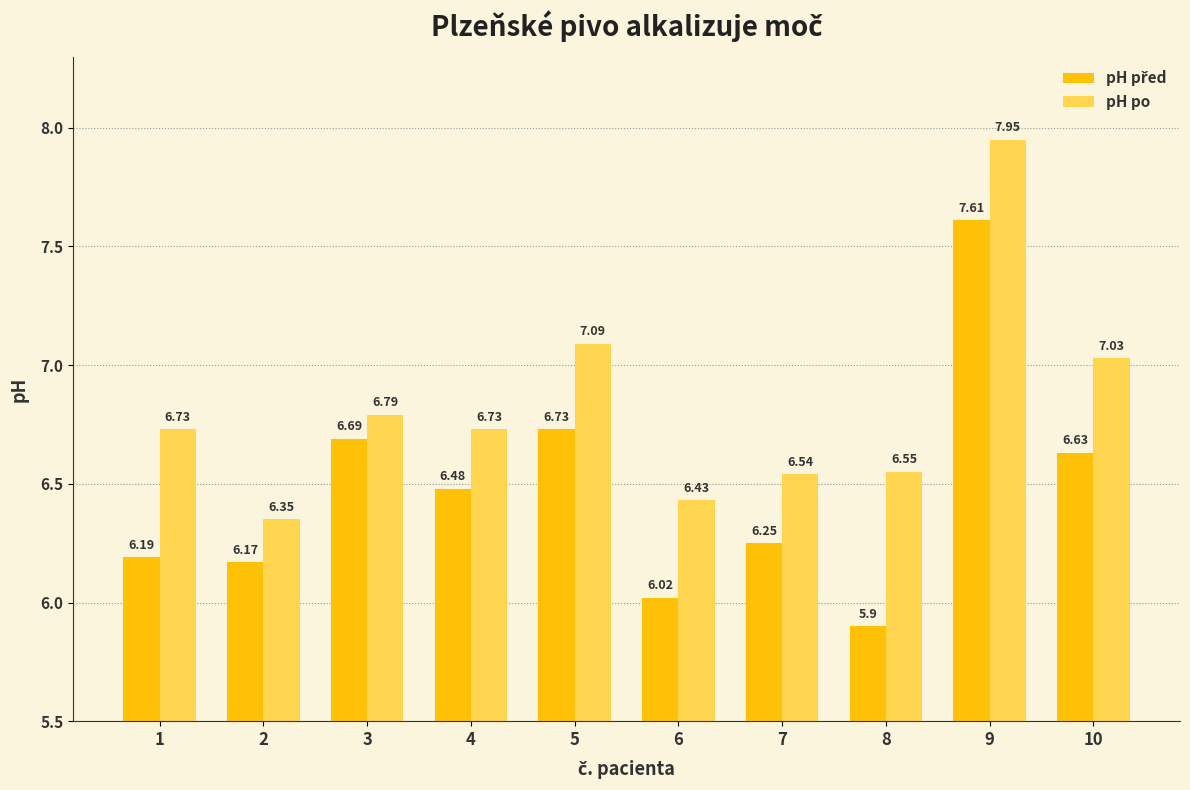

Between 2 and 5, which series saw the biggest shift?

pH po